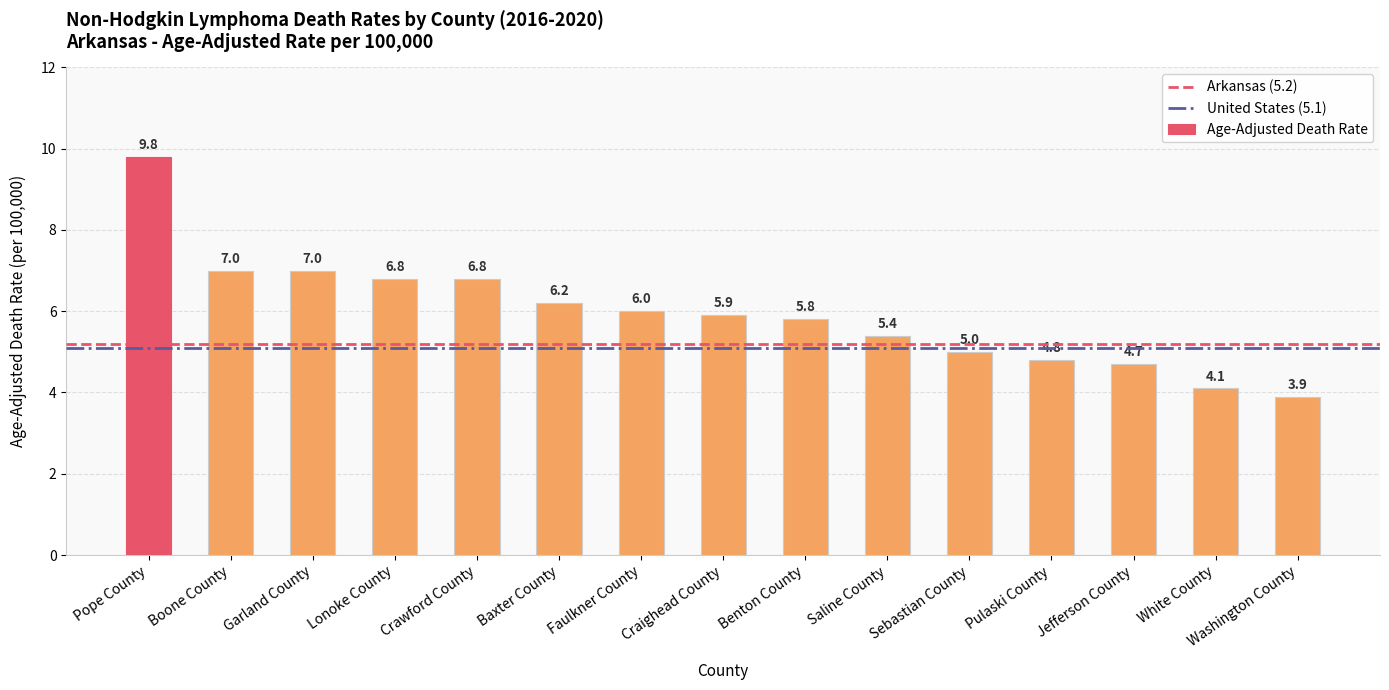

How many bars are there in total?

15